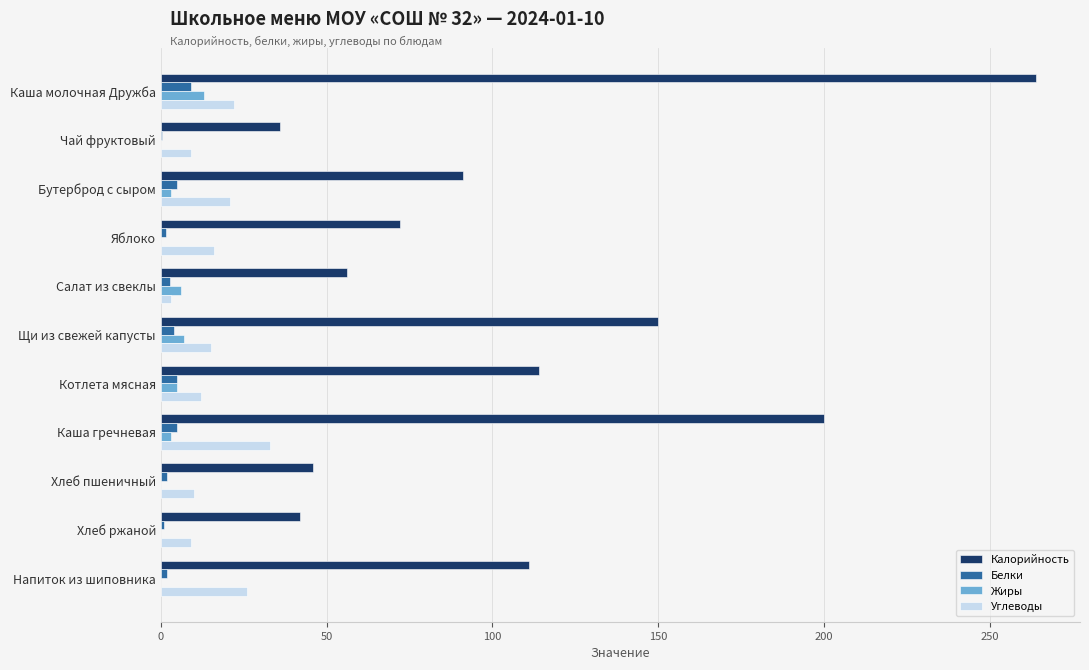

Which series has the largest total across all categories?

Калорийность